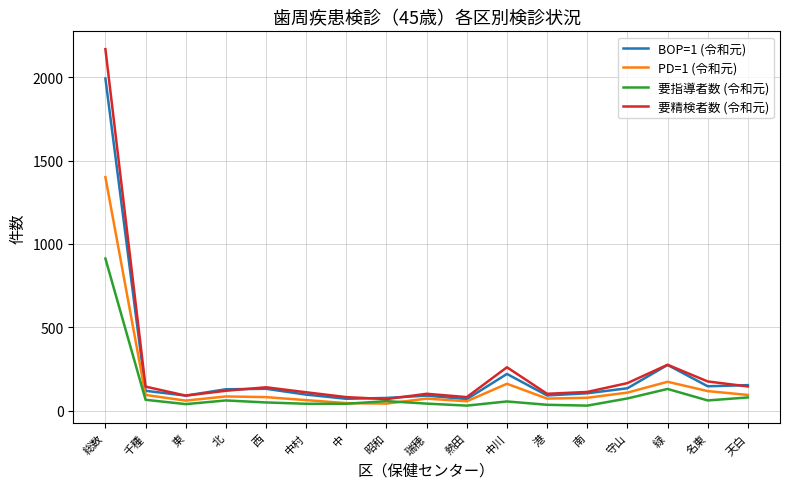

True or false: PD=1 (令和元) has more than 1 interior local peaks.

True